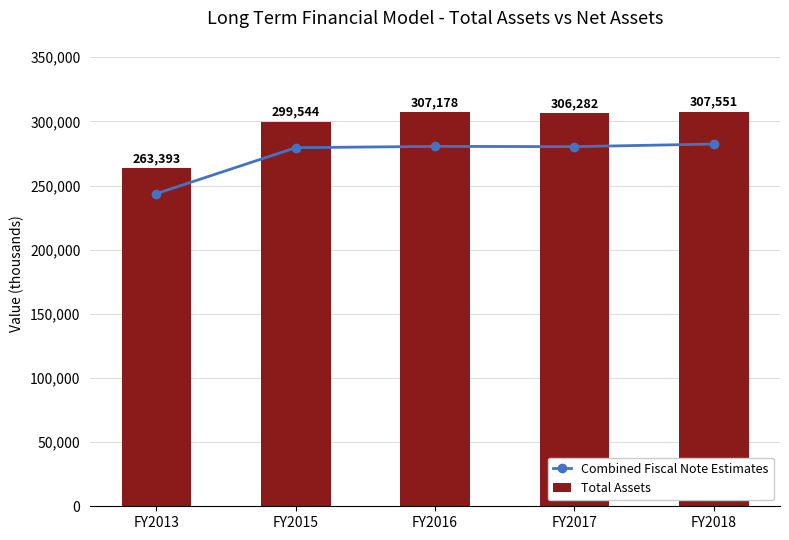

What is the sum of the Total Assets values at FY2018 and FY2013?

570944